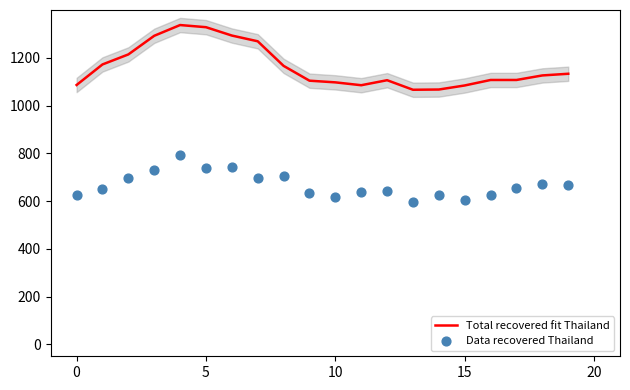

Which series has the largest total across all categories?

Total recovered fit Thailand